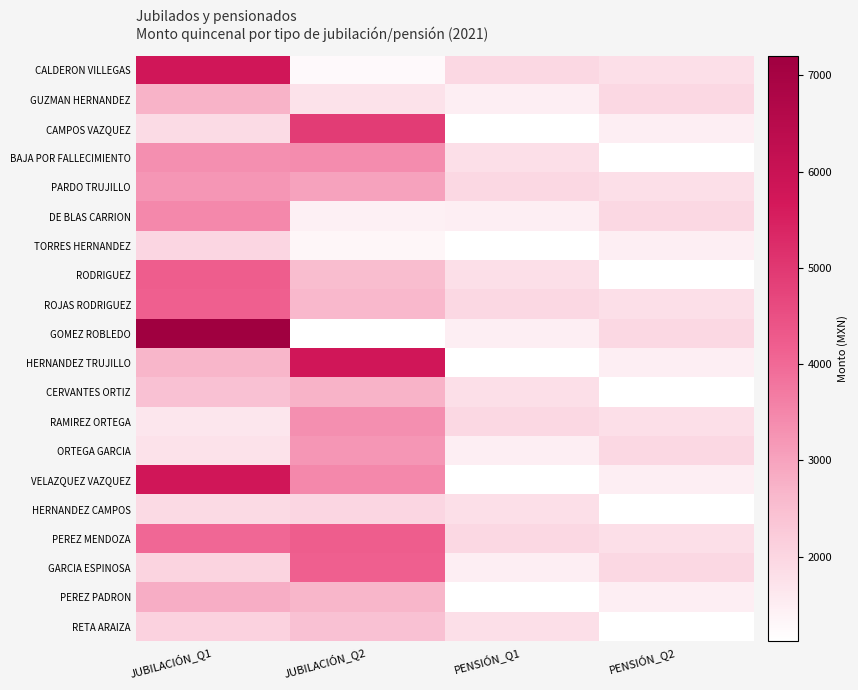

List the series in order of their peak value, lowest first.

TORRES HERNANDEZ, HERNANDEZ CAMPOS, RETA ARAIZA, GUZMAN HERNANDEZ, CERVANTES ORTIZ, PEREZ PADRON, PARDO TRUJILLO, ORTEGA GARCIA, RAMIREZ ORTEGA, BAJA POR FALLECIMIENTO, DE BLAS CARRION, ROJAS RODRIGUEZ, GARCIA ESPINOSA, RODRIGUEZ, PEREZ MENDOZA, CAMPOS VAZQUEZ, VELAZQUEZ VAZQUEZ, CALDERON VILLEGAS, HERNANDEZ TRUJILLO, GOMEZ ROBLEDO